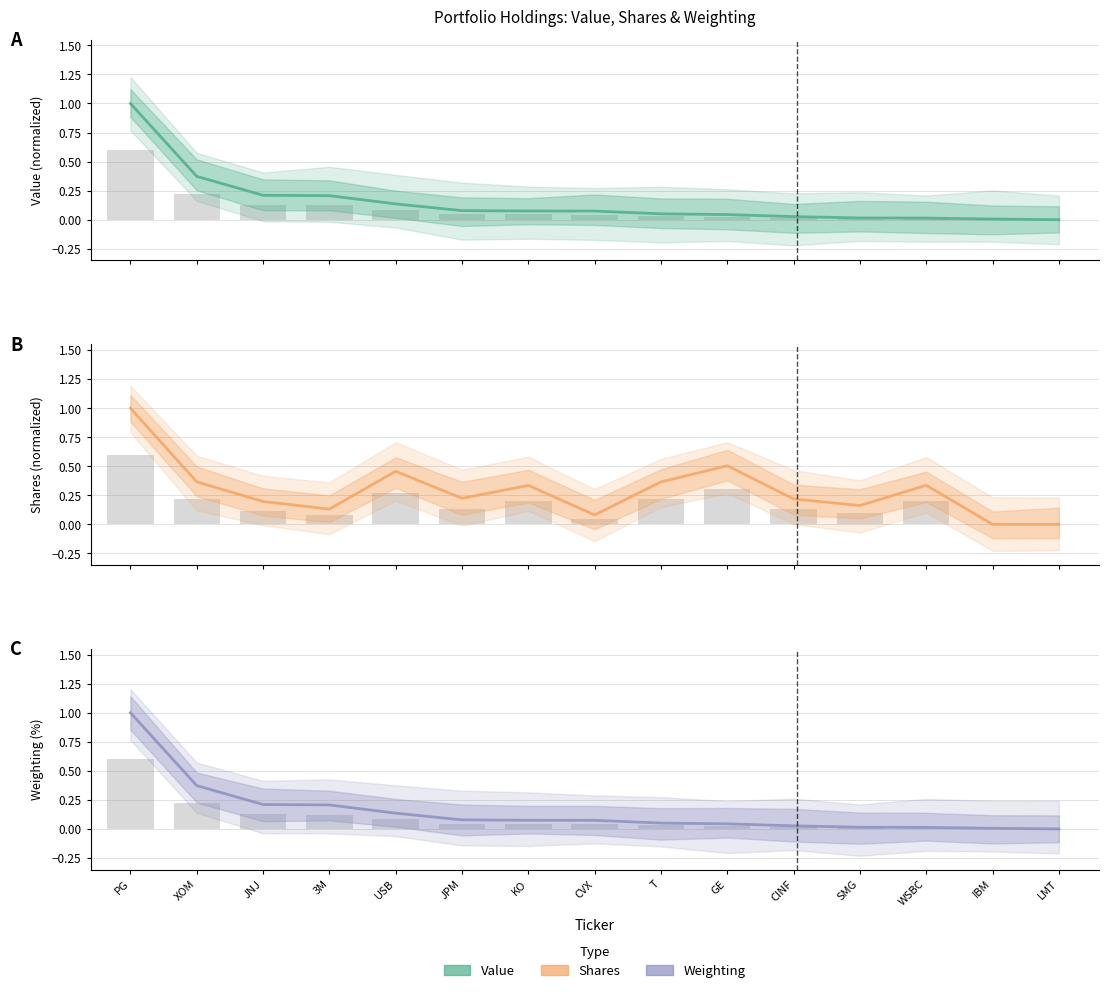

Is the value of Shares at CVX greater than the value of Weighting at CINF?

Yes